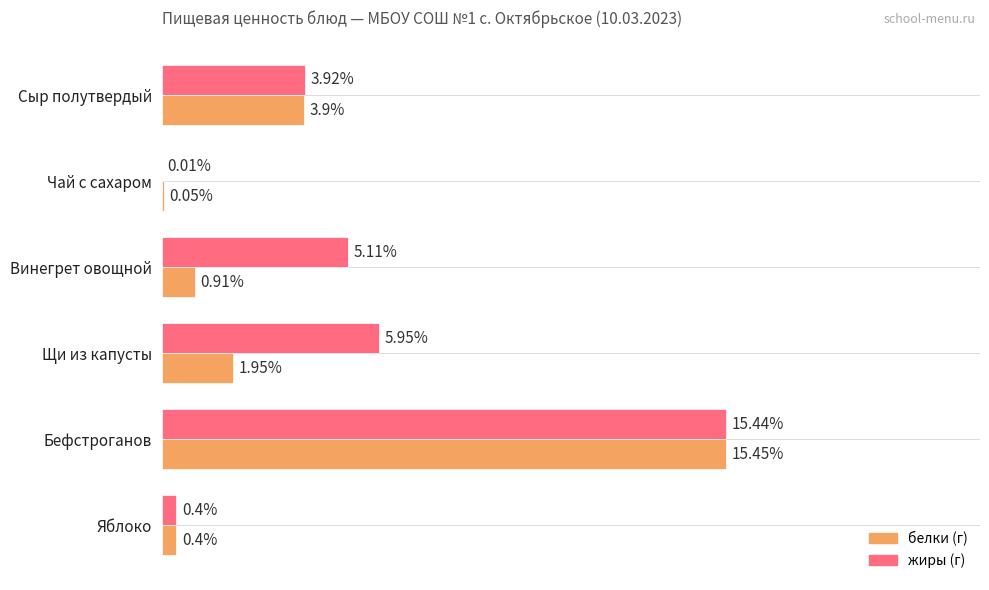

At which category is the sum across all series the highest?

Бефстроганов